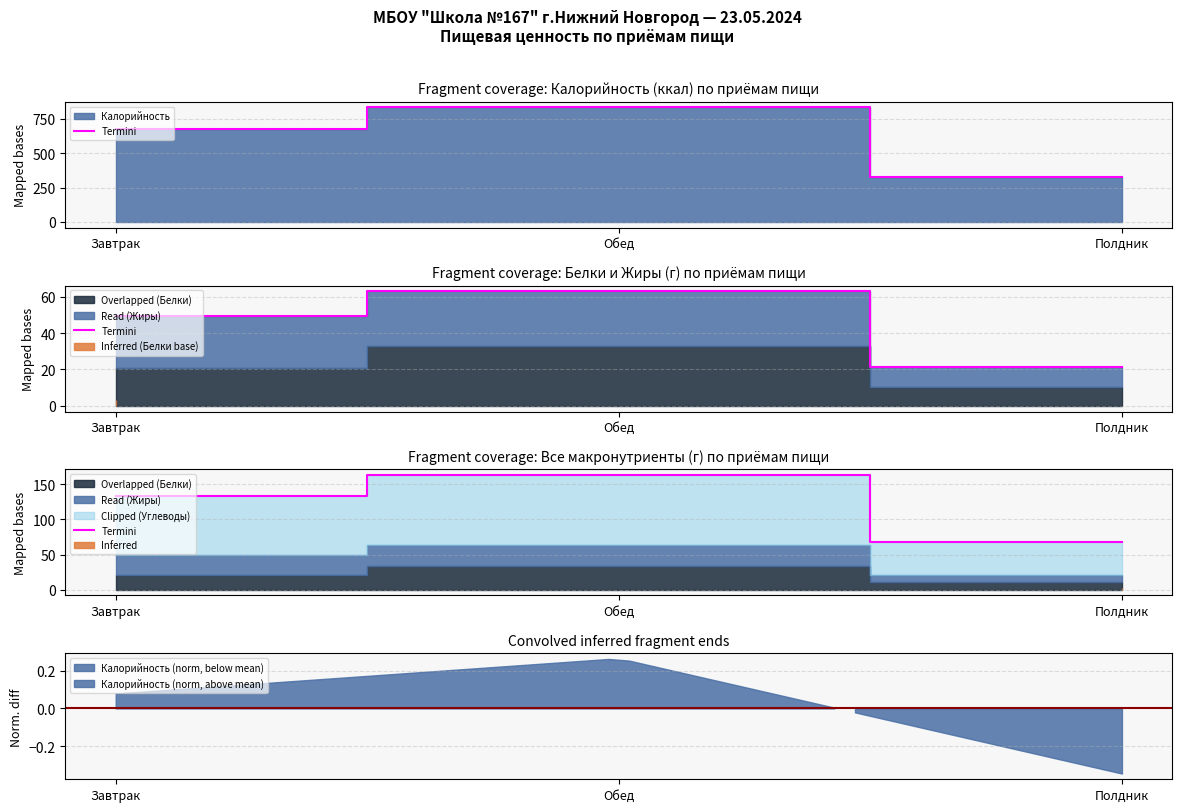

Reading left to right, transcribe all the data shown in this chart.

132.5	162.8	67.7